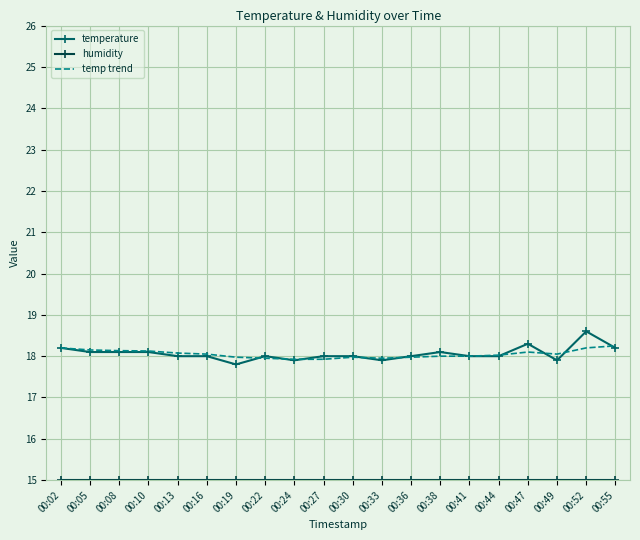

What is the total value across all series at 00:10?

51.2